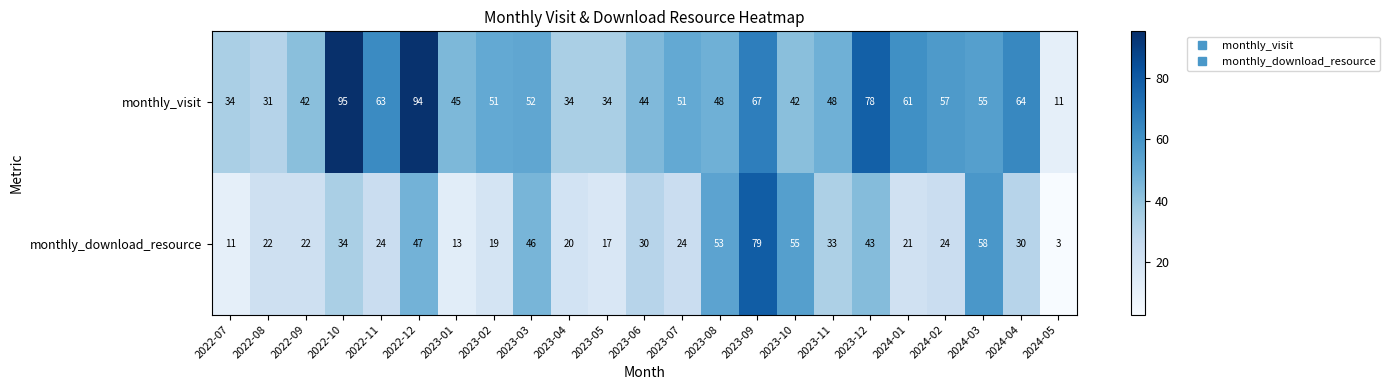

Is it true that monthly_download_resource equals 55 at 2023-10?

True